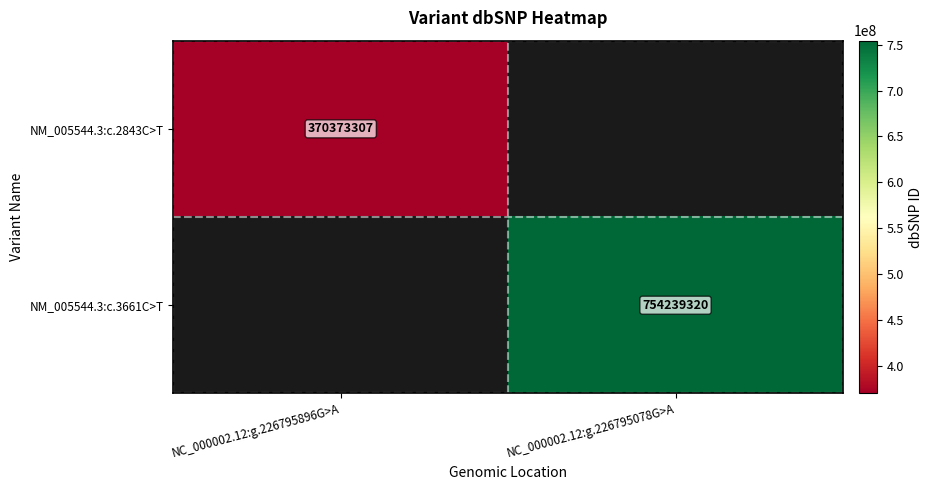

Is it true that NM_005544.3:c.2843C>T equals 118986931 at NC_000002.12:g.226795896G>A?

False